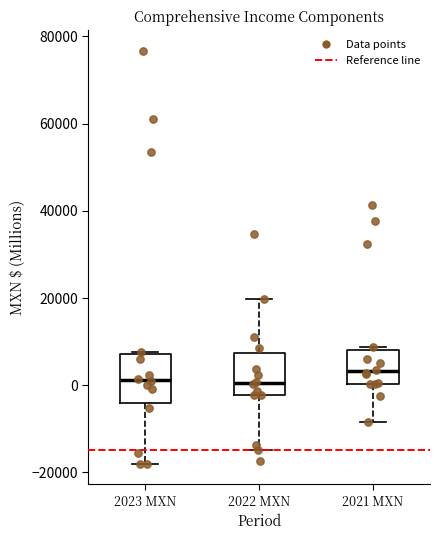

Reading left to right, transcribe this box plot: for each box, give where its median line is, the range the box spans, and where its two whiskers end, as read against the y-axis. The values are not printed on the chart, so give them approximately, as read against the axis.

2023 MXN: median 2000, box -4000 to 8000, whiskers -18000 to 8000
2022 MXN: median 0, box -2000 to 8000, whiskers -14000 to 20000
2021 MXN: median 4000, box 0 to 8000, whiskers -8000 to 8000 (just above the box's upper edge)